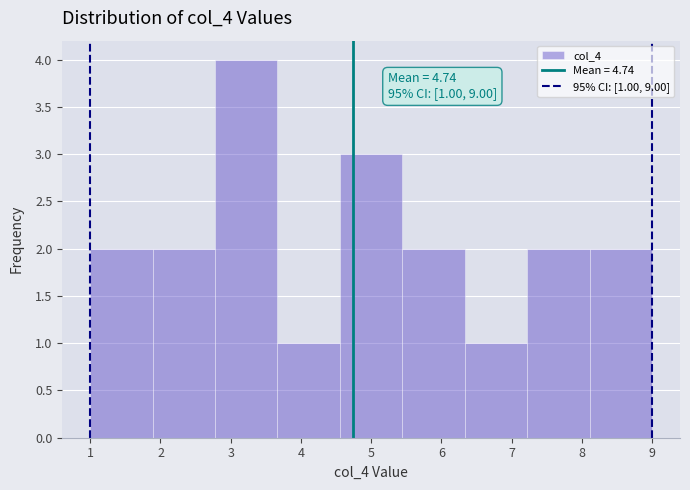

Which range on the x-axis has the tallest bar?

2.8 to 3.7